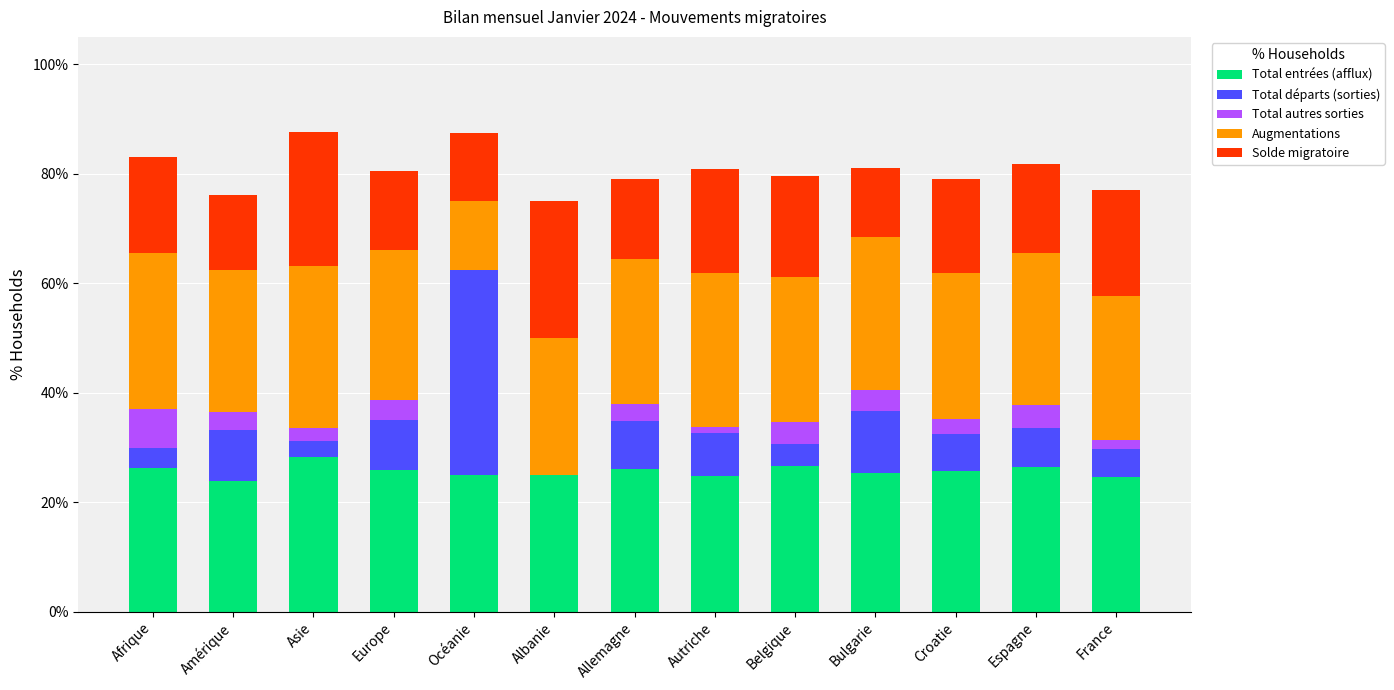

What is the label of the 4th bar from the right?

Bulgarie